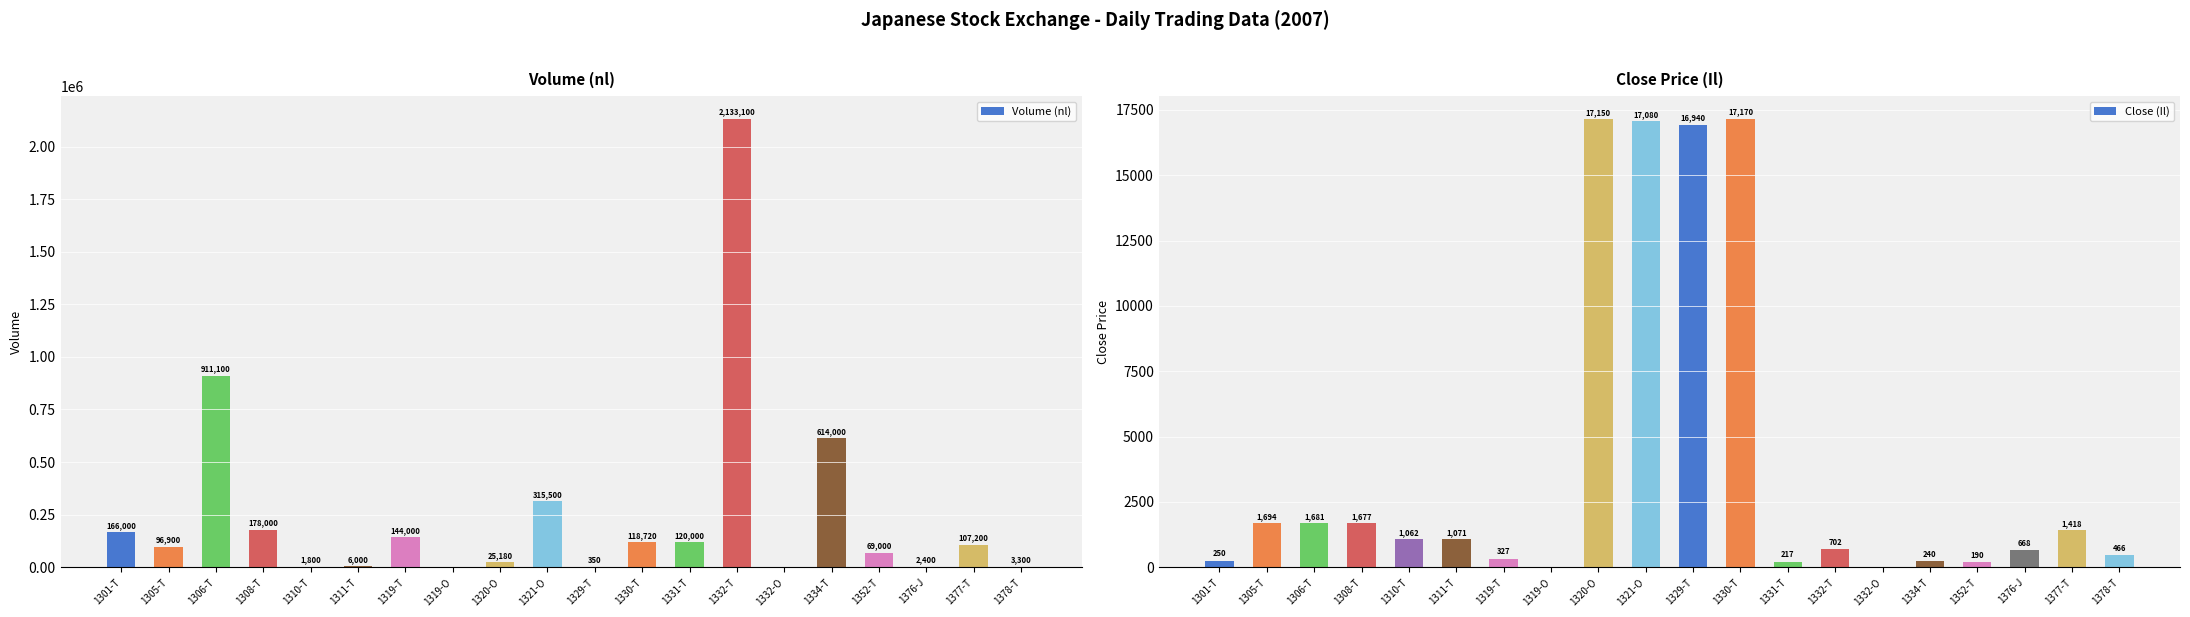

Reading left to right, extract all data points from this chart.

Volume (nl): 1301-T=166000	1305-T=96900	1306-T=911100	1308-T=178000	1310-T=1800	1311-T=6000	1319-T=144000	1319-O=0	1320-O=25180	1321-O=315500	1329-T=350	1330-T=118720	1331-T=120000	1332-T=2133100	1332-O=0	1334-T=614000	1352-T=69000	1376-J=2400	1377-T=107200	1378-T=3300
Close (Il): 1301-T=250	1305-T=1694	1306-T=1681	1308-T=1677	1310-T=1062	1311-T=1071	1319-T=327	1319-O=0	1320-O=17150	1321-O=17080	1329-T=16940	1330-T=17170	1331-T=217	1332-T=702	1332-O=0	1334-T=240	1352-T=190	1376-J=668	1377-T=1418	1378-T=466